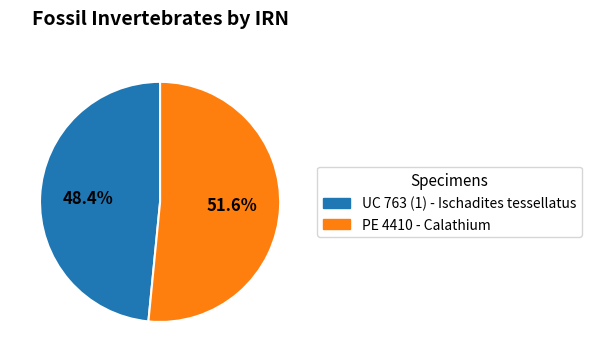

Count the number of slices in the pie.

2